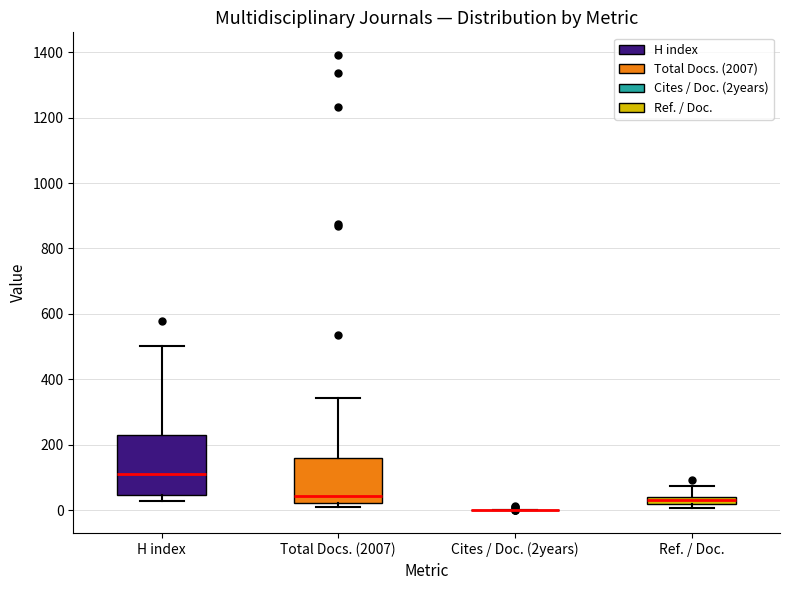

Comparing the boxes themselves (not the whiskers), which one is the tallest?

H index